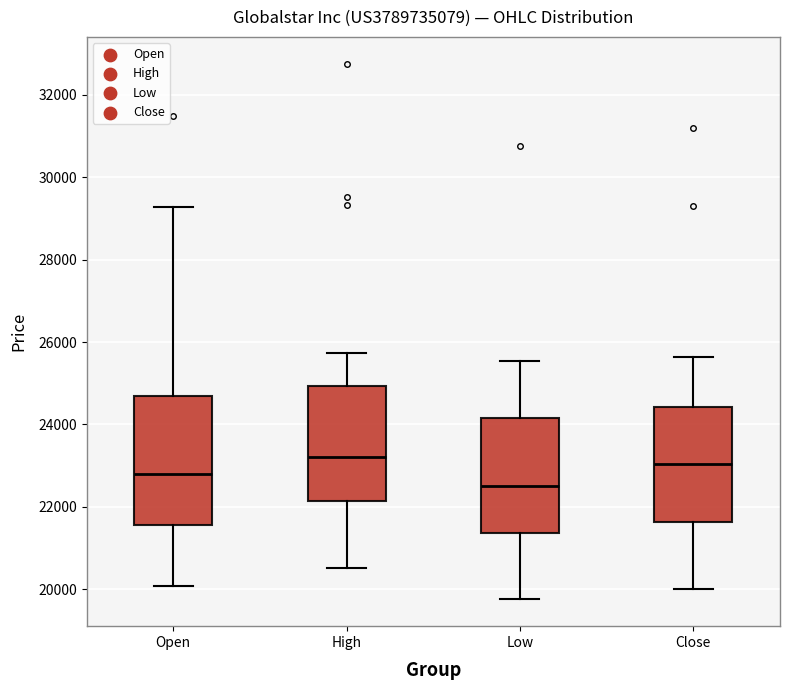

Reading left to right, transcribe this box plot: for each box, give where its median line is, the range the box spans, and where its two whiskers end, as read against the y-axis. The values are not printed on the chart, so give them approximately, as read against the axis.

Open: median 22800, box 21600 to 24600, whiskers 20000 to 29200
High: median 23200, box 22200 to 25000, whiskers 20600 to 25800
Low: median 22600, box 21400 to 24200, whiskers 19800 to 25600
Close: median 23000, box 21600 to 24400, whiskers 20000 to 25600